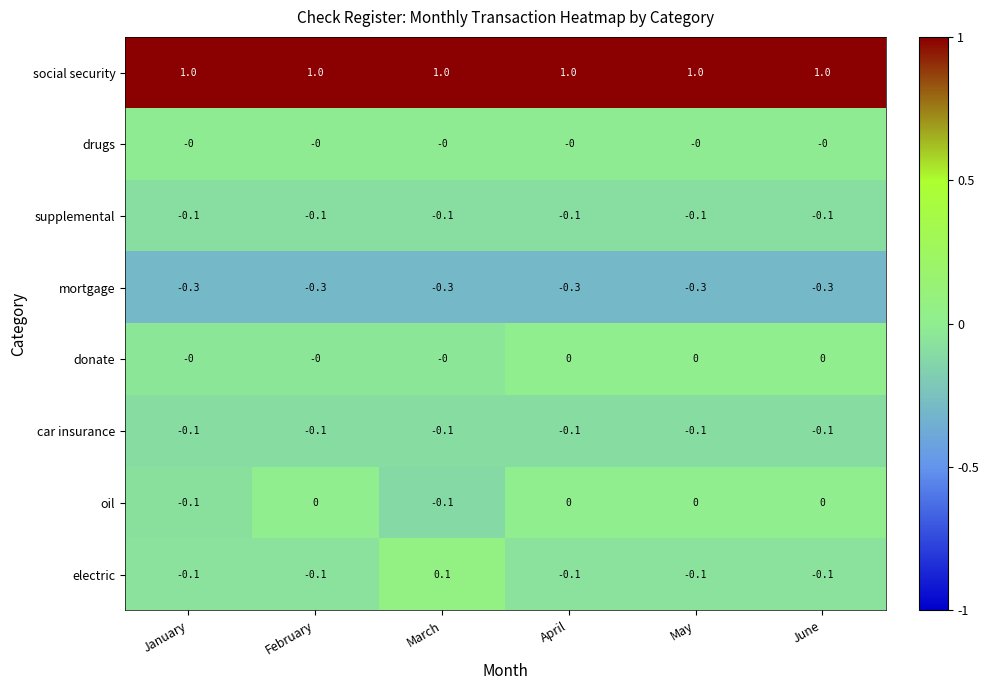

Is the value of supplemental at June greater than the value of mortgage at January?

Yes